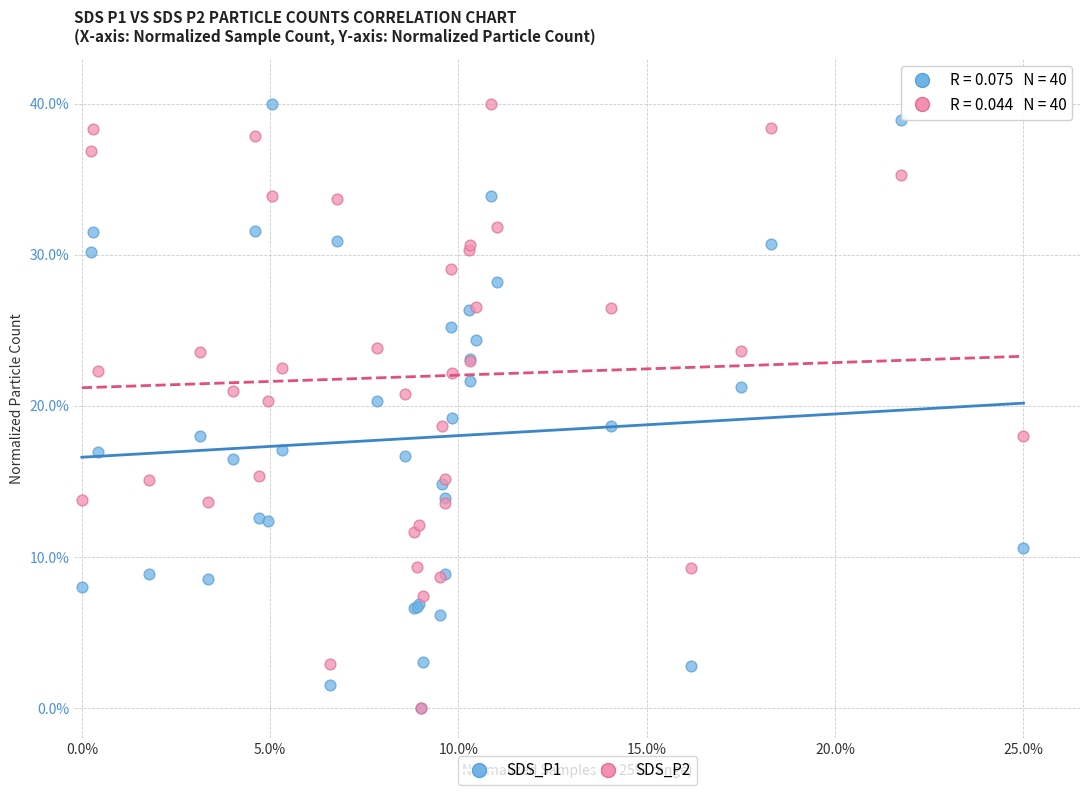

What are all the series names shown in the legend?

SDS_P1, SDS_P2